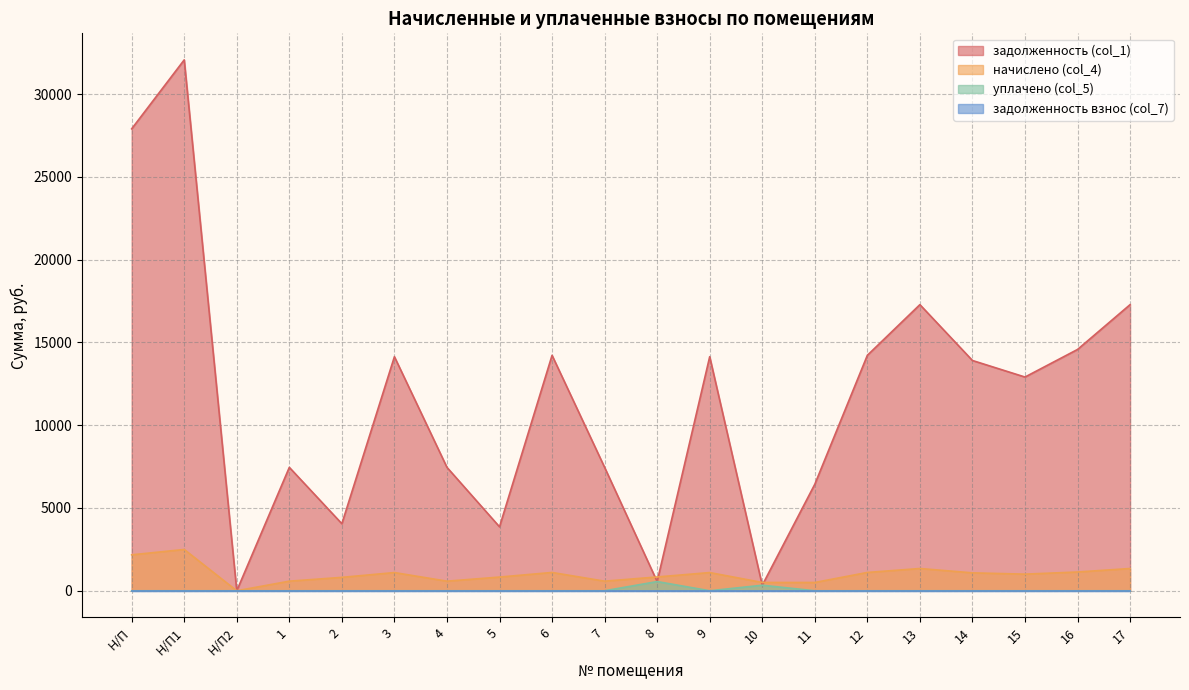

What is the sum of the задолженность (col_1) values at 11 and 14?

20341.1